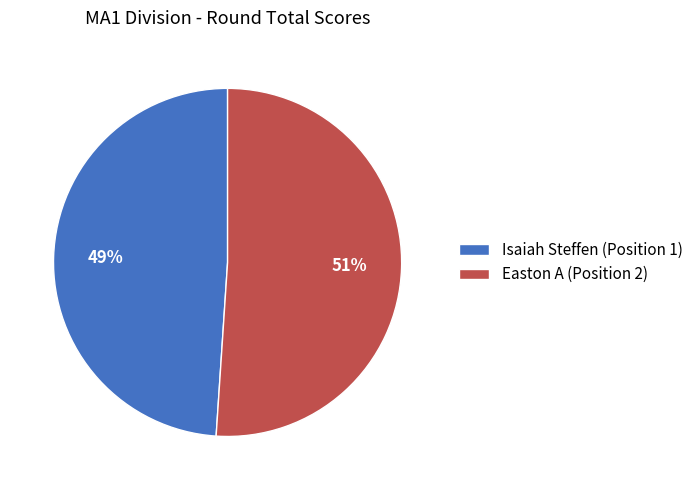

Combined, do Isaiah Steffen (Position 1) and Easton A (Position 2) account for over 50%?

Yes